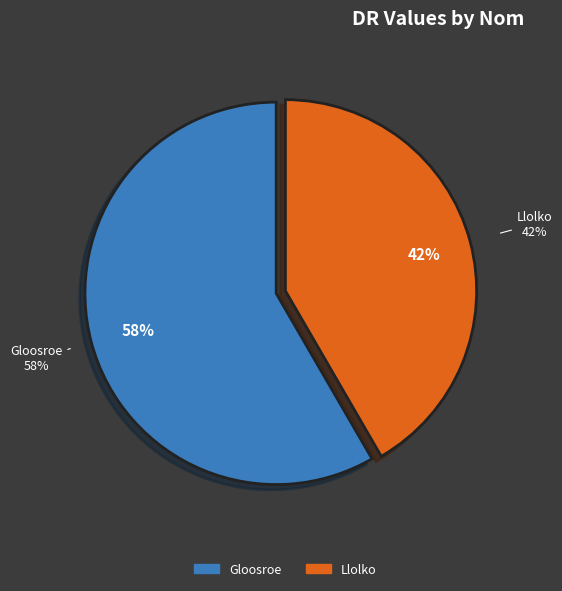

True or false: Gloosroe accounts for 70% of the total.

False